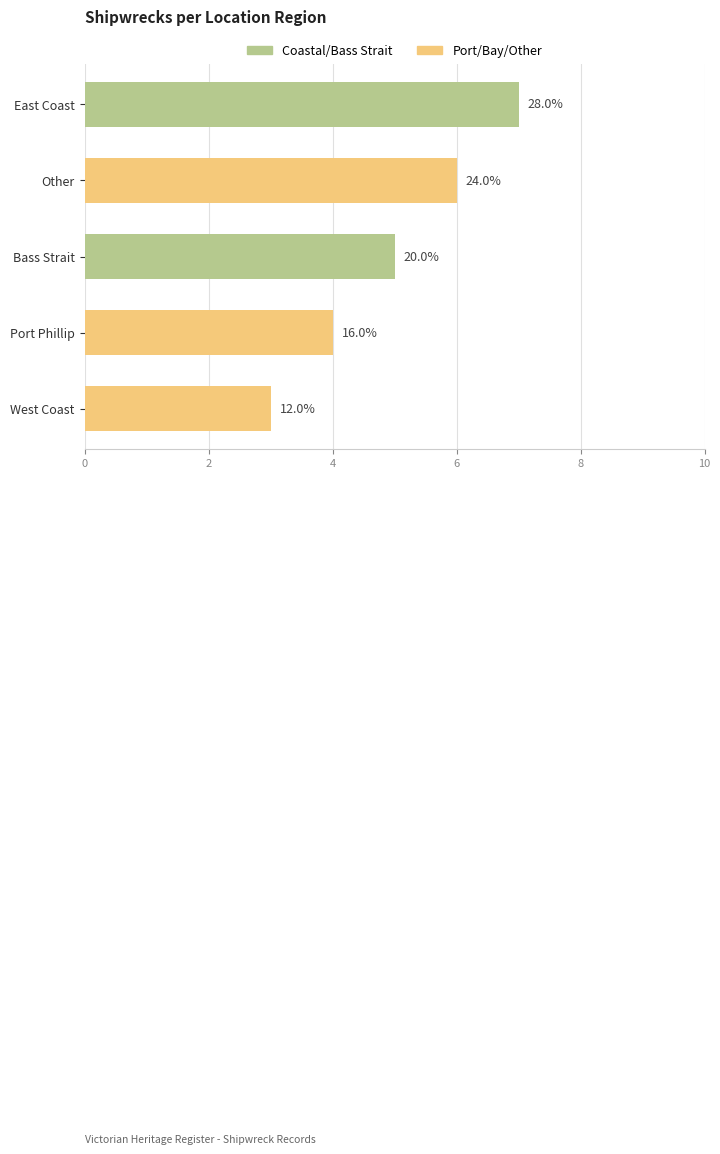

What is the minimum value shown in the chart?

3